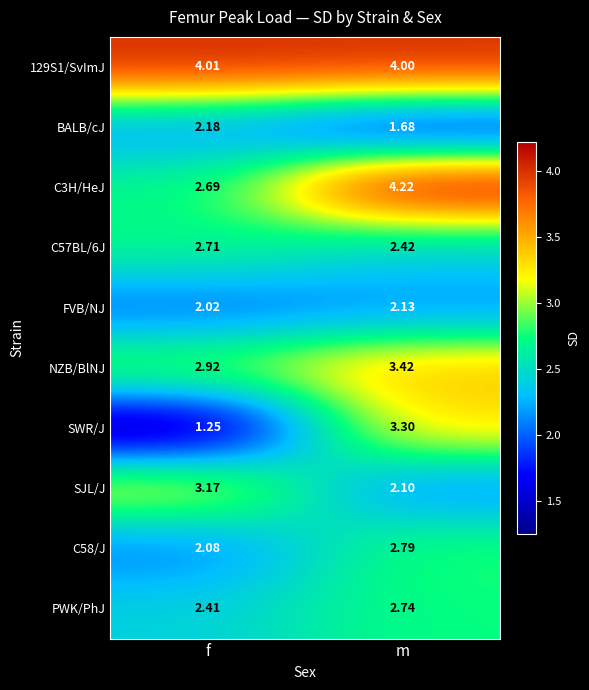

Where is SJL/J nearest to the value 2?

m